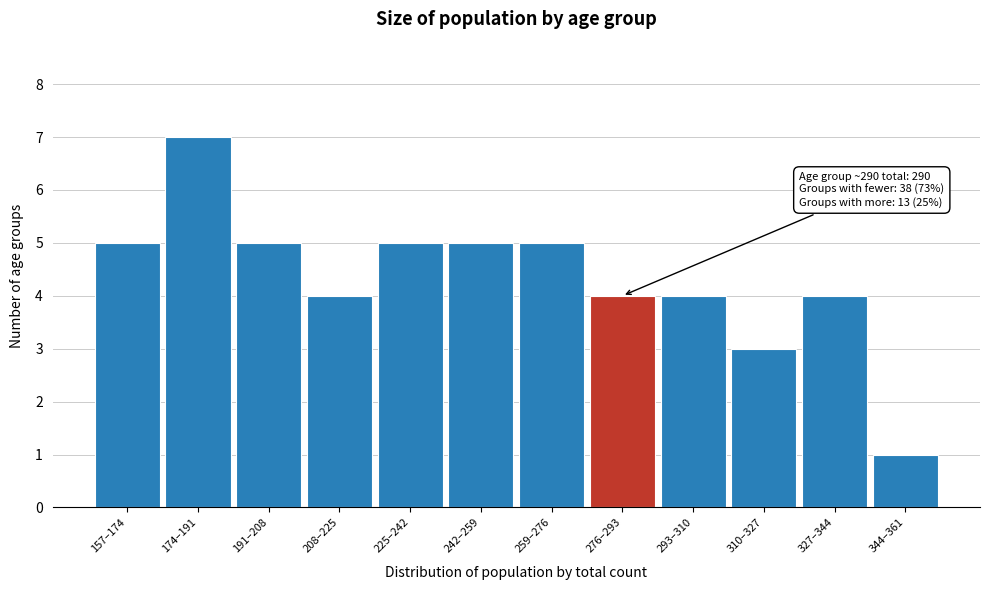

Reading left to right, extract all data points from this chart.

5	7	5	4	5	5	5	4	4	3	4	1